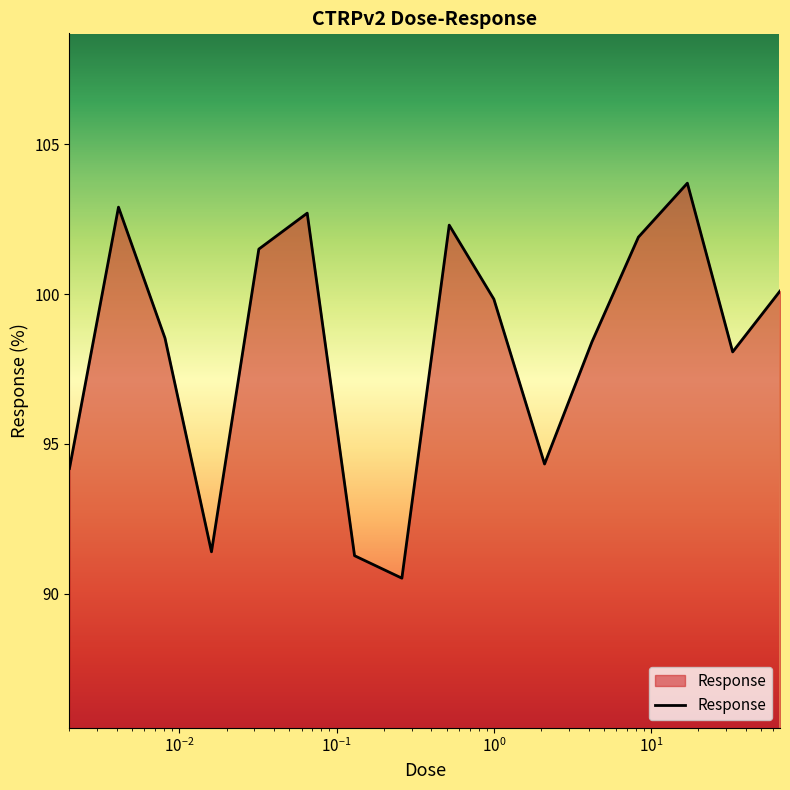

How many series are shown in this chart?

1